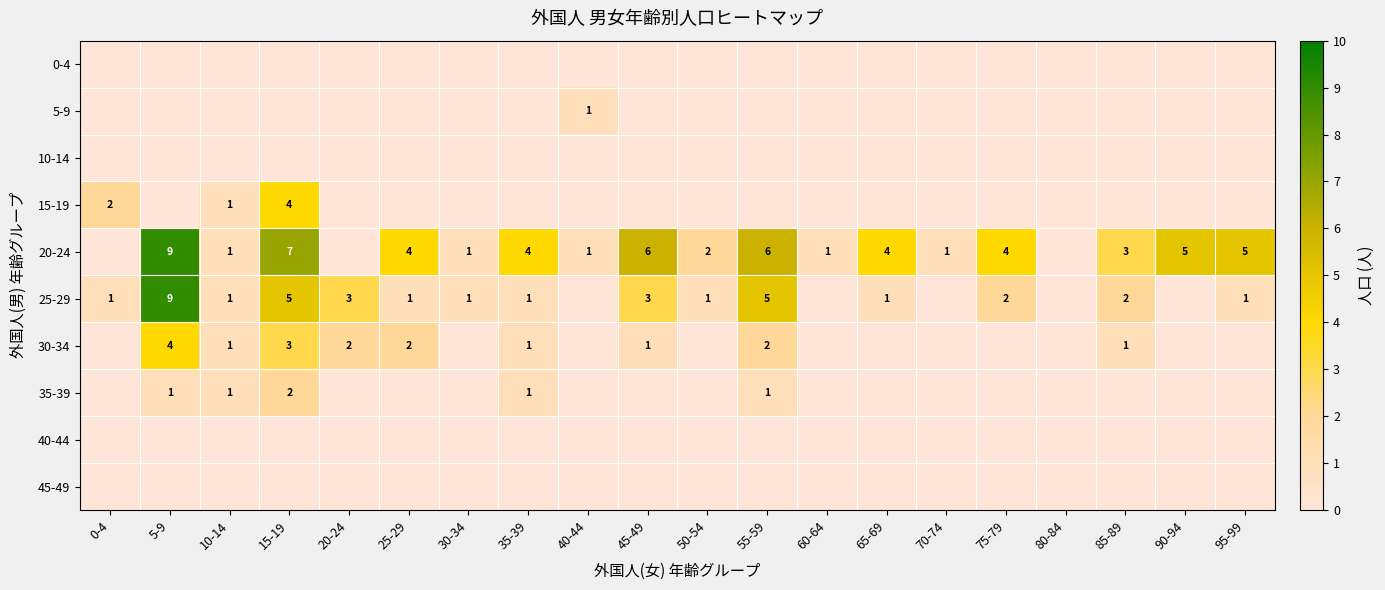

The 20-24 series shows 15 at 5-9. True or false?

False